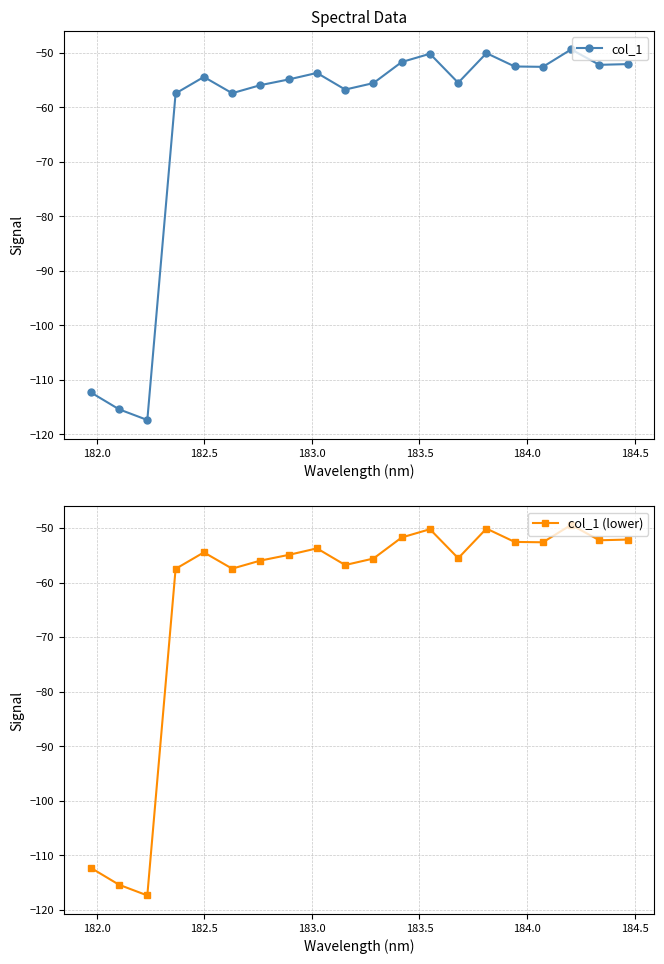

In col_1 (lower), how many points are lower than both neighbors (excluding endpoints)?

6